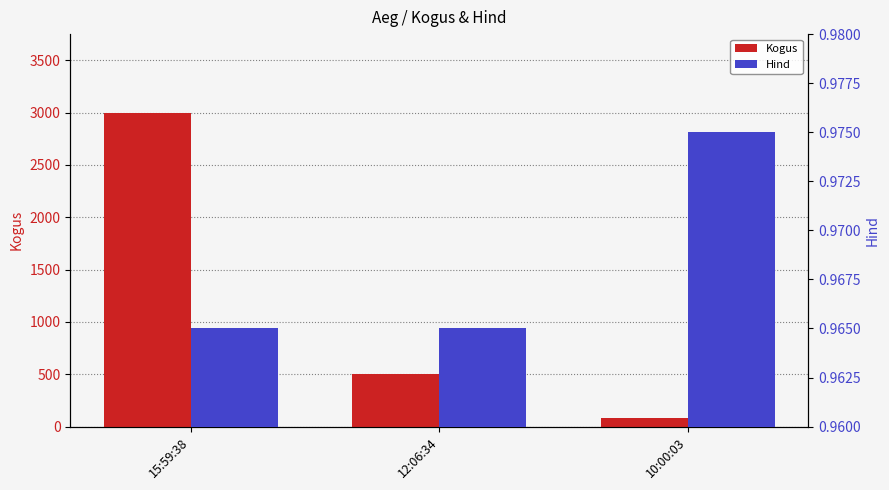

Which series changed the most between 12:06:34 and 10:00:03?

Kogus